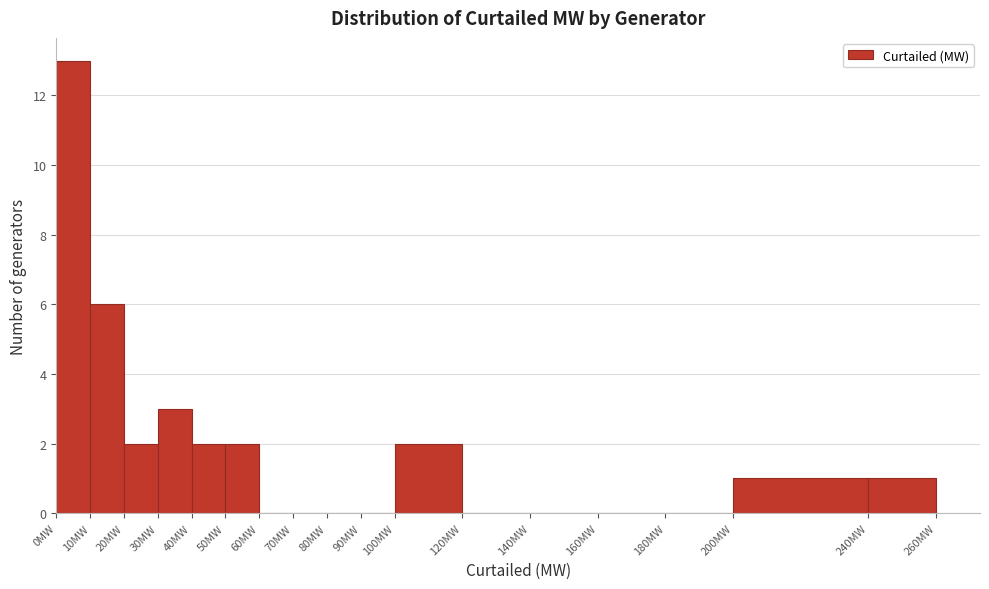

Reading left to right, transcribe this chart: for each bar, give the range it covers on the x-axis and its height. The values are not printed on the chart, so give them approximately, as read against the axis.

0 to 10: 13
10 to 20: 6
20 to 30: 2
30 to 40: 3
40 to 50: 2
50 to 60: 2
60 to 70: 0
70 to 80: 0
80 to 90: 0
90 to 100: 0
100 to 120: 2
120 to 140: 0
140 to 160: 0
160 to 180: 0
180 to 200: 0
200 to 240: 1
240 to 260: 1